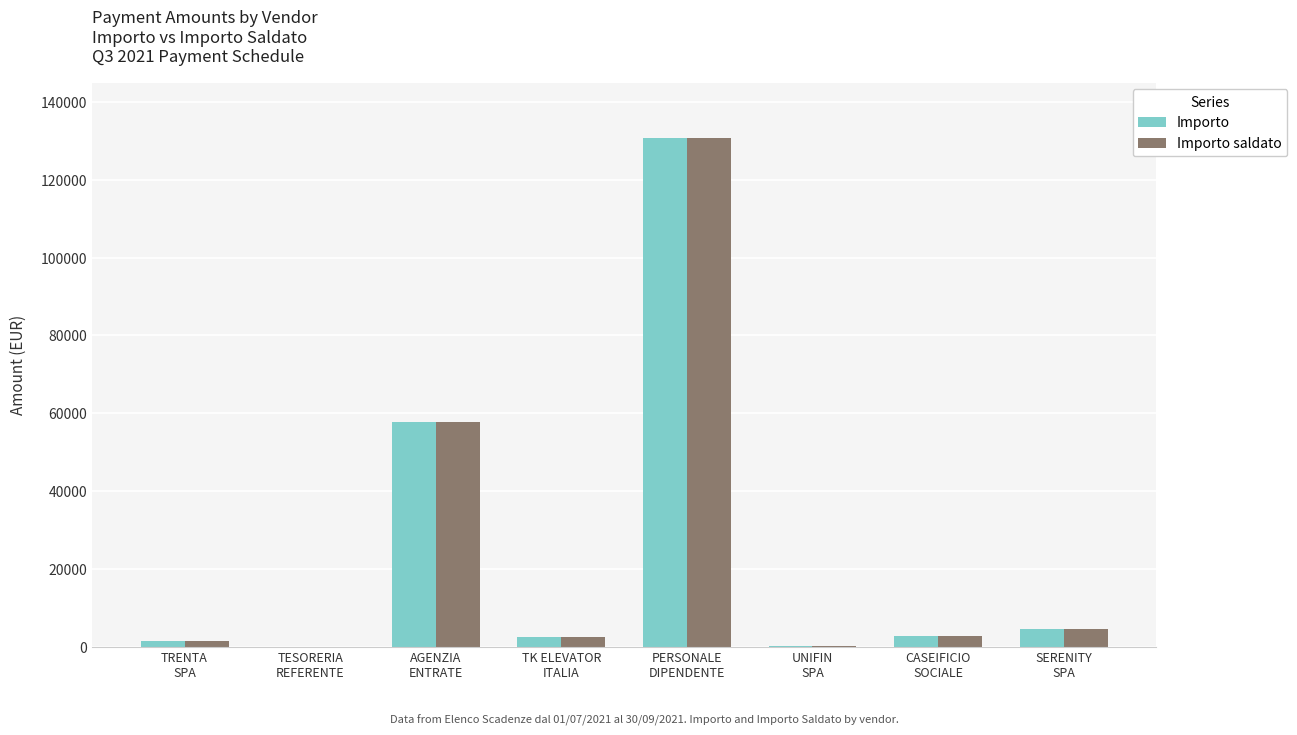

Does the chart contain stacked bars?

No